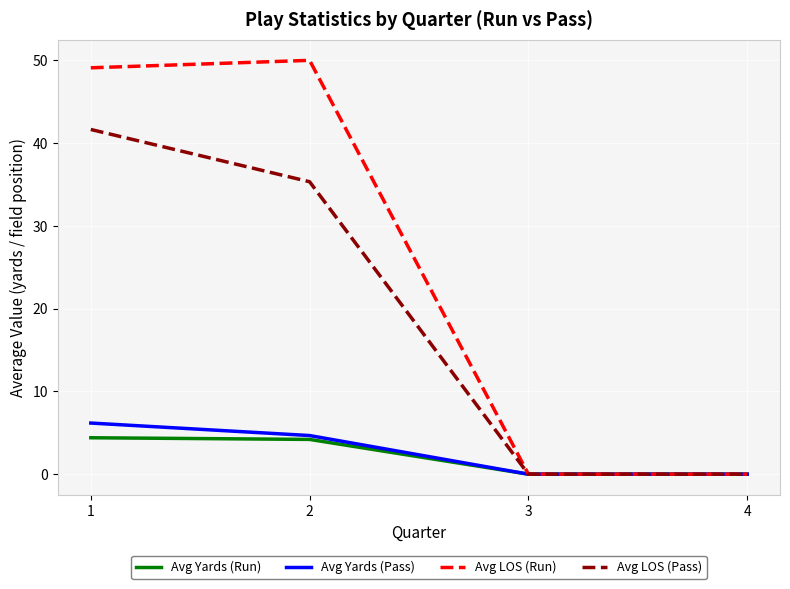

Is the value of Avg Yards (Pass) at 1 greater than the value of Avg Yards (Run) at 2?

Yes